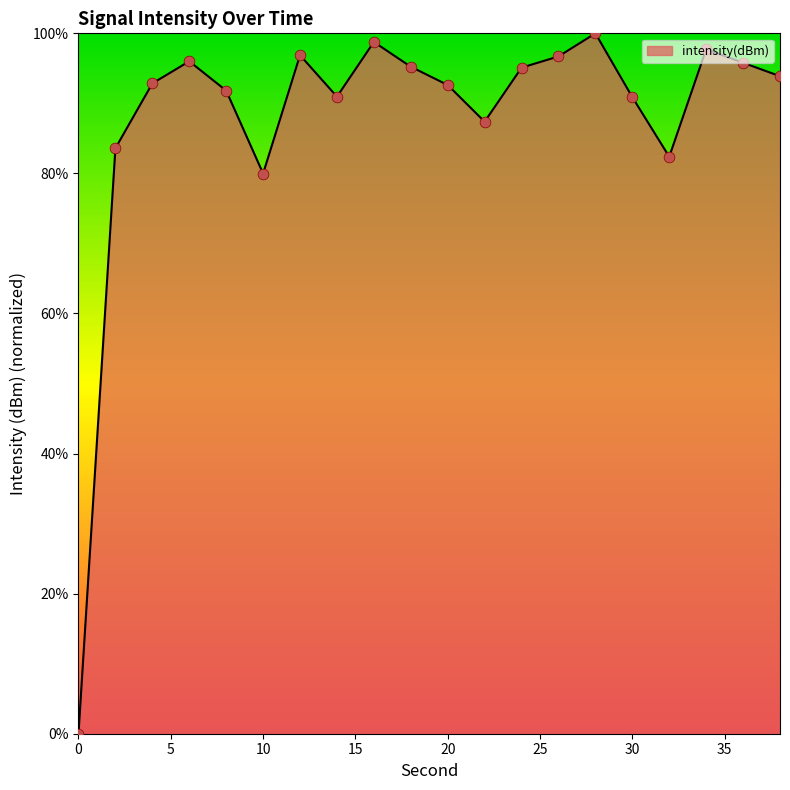

What is the maximum value shown in the chart?

100.0